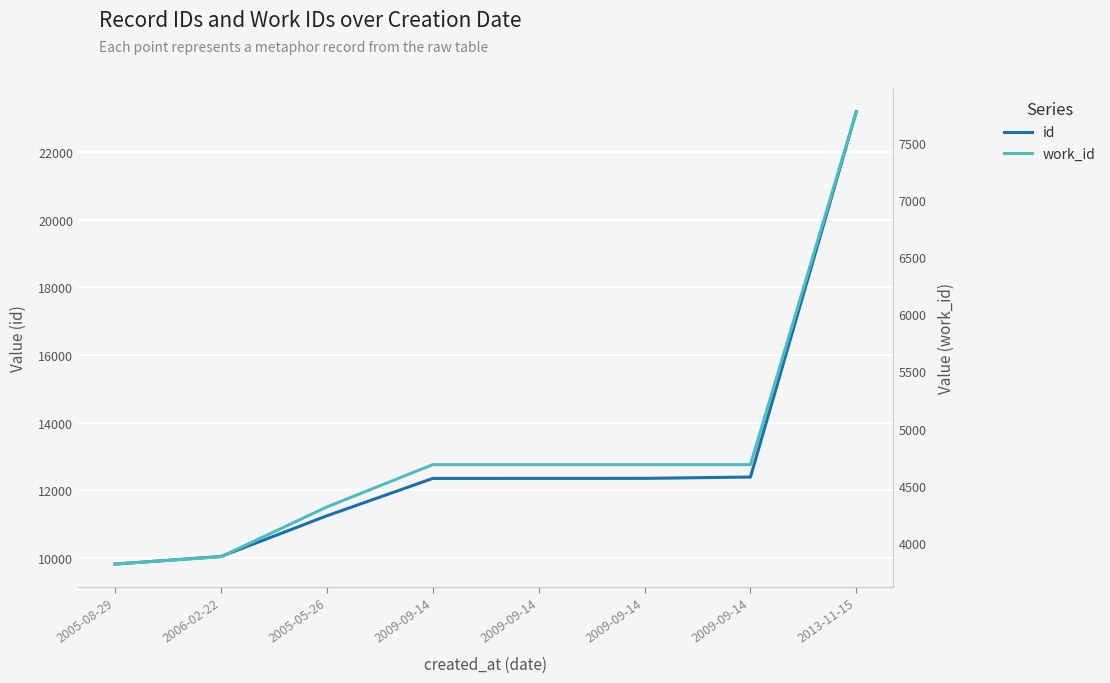

True or false: id and work_id cross at least once.

False